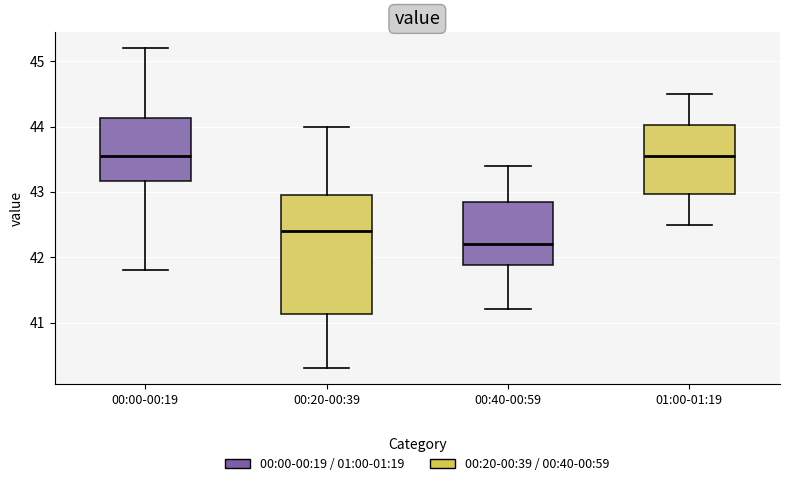

Reading left to right, read every box against the y-axis: the position of its median line, the range the box covers, and the ends of its whiskers. The values are not printed on the chart, so give them approximately, as read against the axis.

00:00-00:19: median 43.6, box 43.2 to 44.1, whiskers 41.8 to 45.2
00:20-00:39: median 42.4, box 41.1 to 43.0, whiskers 40.3 to 44.0
00:40-00:59: median 42.2, box 41.9 to 42.9, whiskers 41.2 to 43.4
01:00-01:19: median 43.6, box 43.0 to 44.0, whiskers 42.5 to 44.5